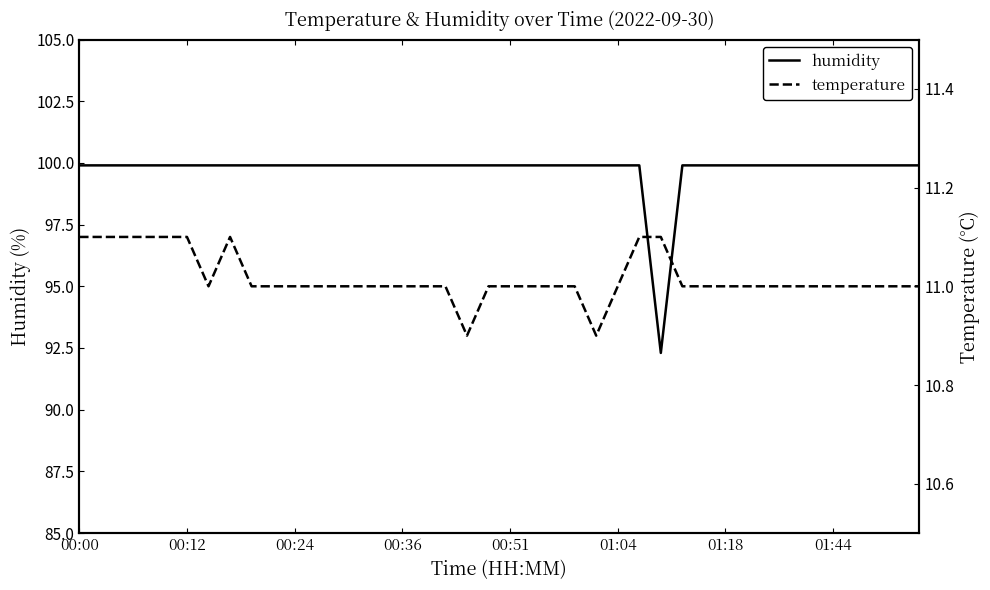

What is the value of the humidity point at the 36th from the left?

99.9